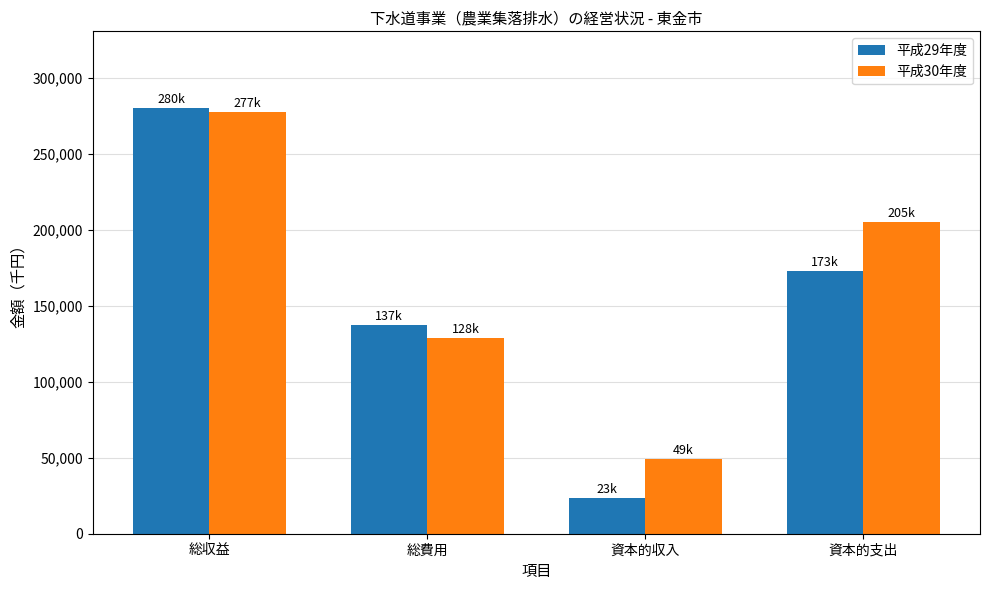

What is the average value of the 平成29年度 series?

153414